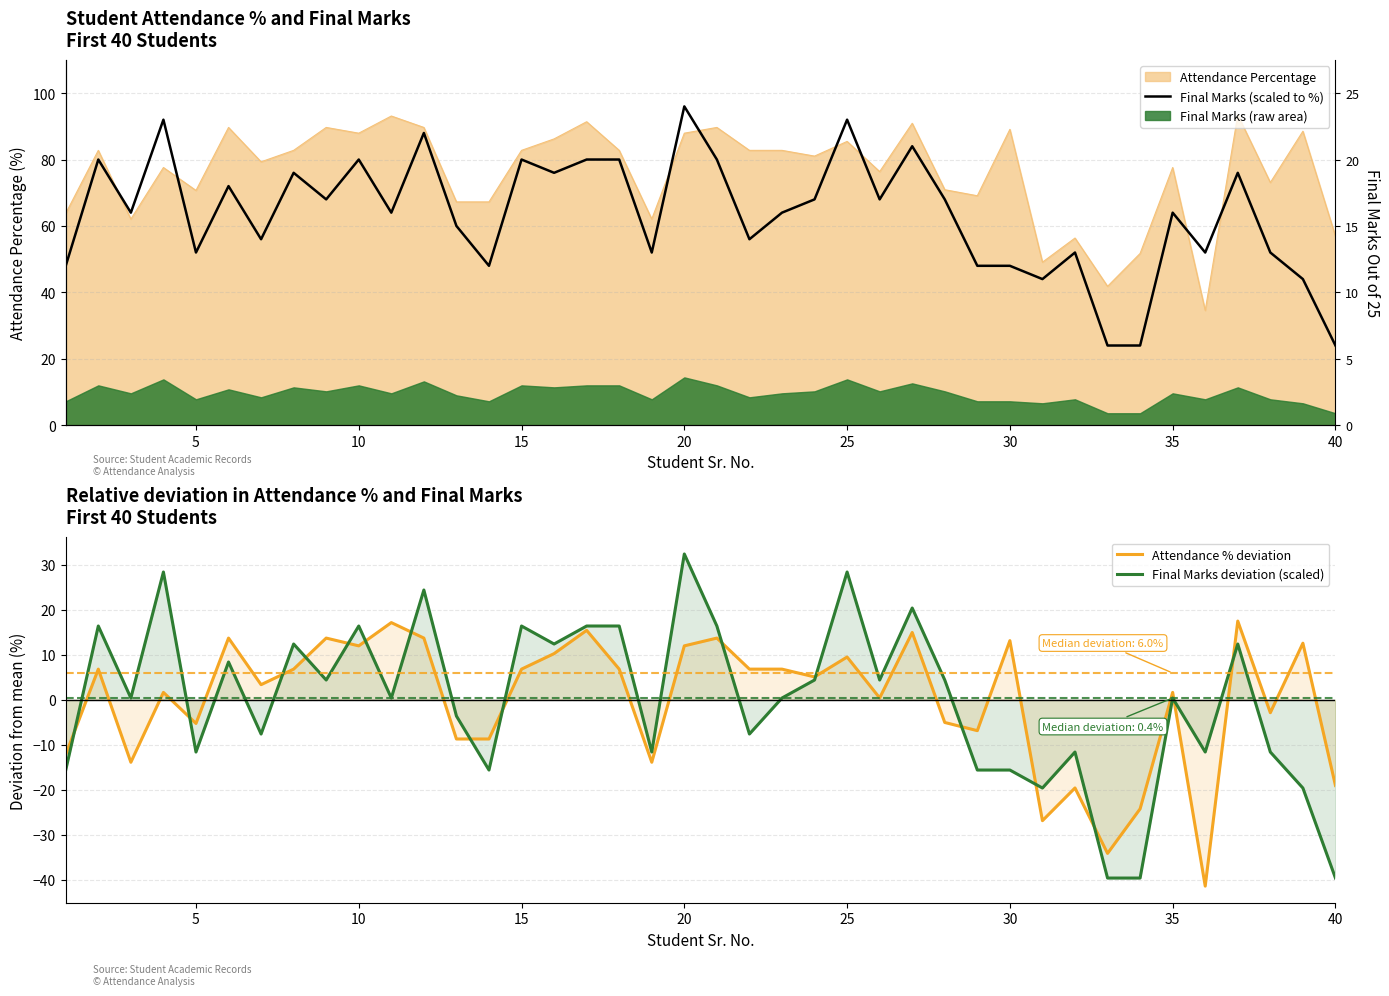

True or false: Final Marks deviation (scaled) has a value of 0.1 at 10.

False